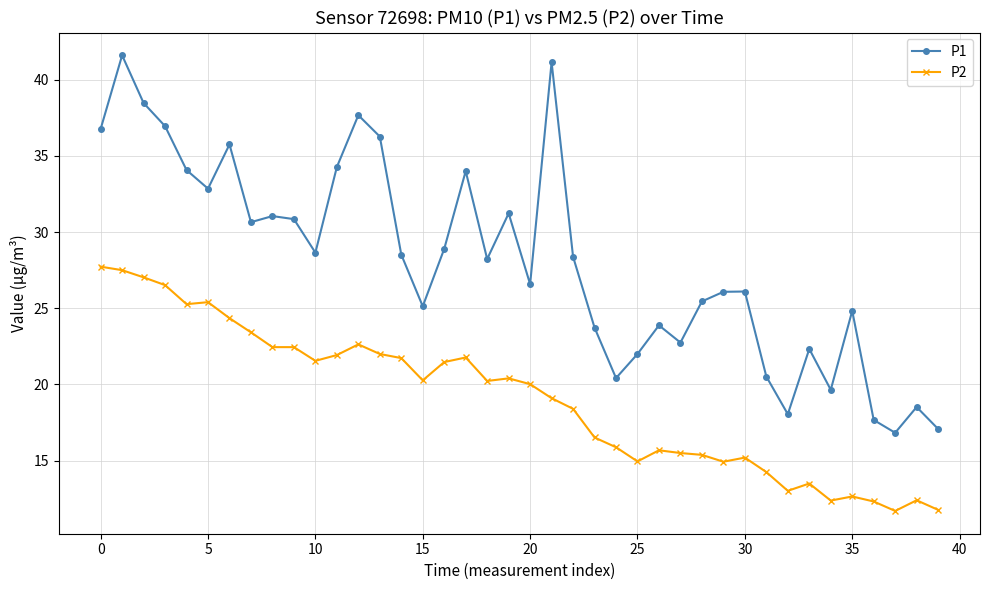

Which series has the largest range (max minus min)?

P1